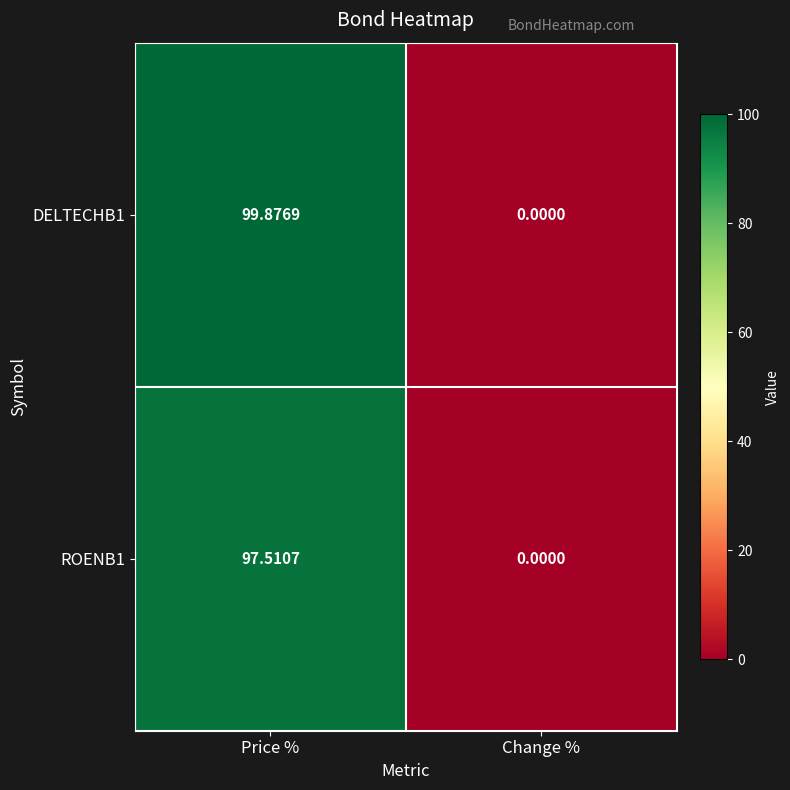

Is the value of DELTECHB1 at Price % greater than the value of ROENB1 at Price %?

Yes